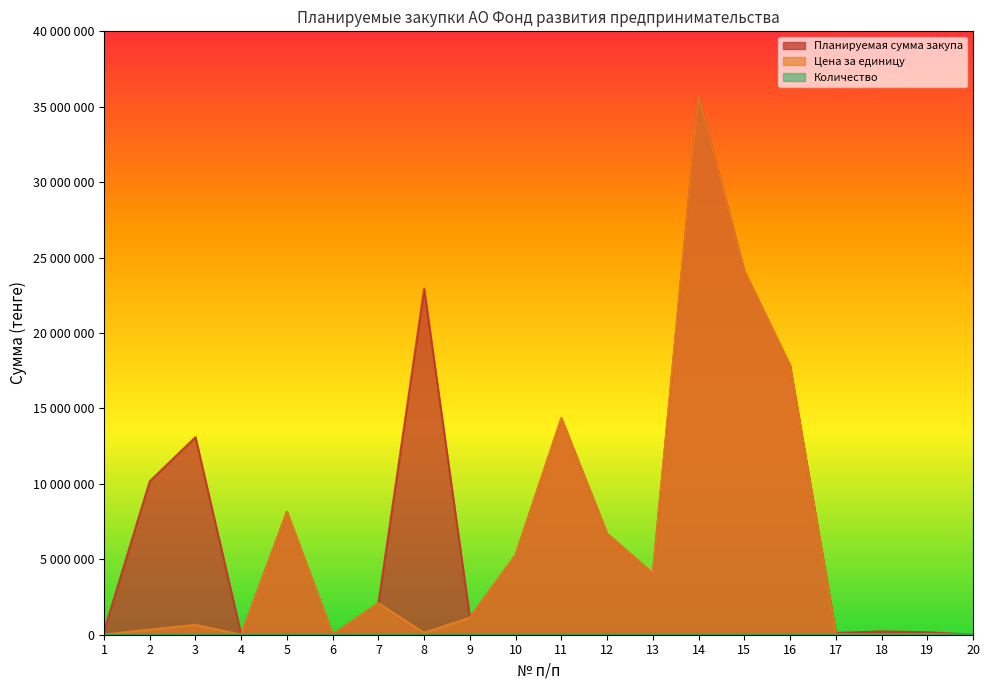

What is the maximum value for Цена за единицу?

35700000